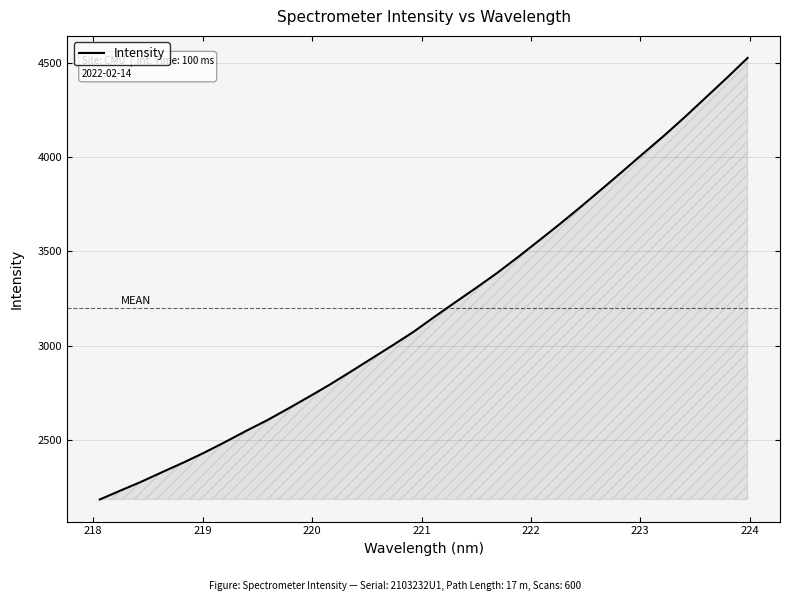

What is the maximum value shown in the chart?

4526.7